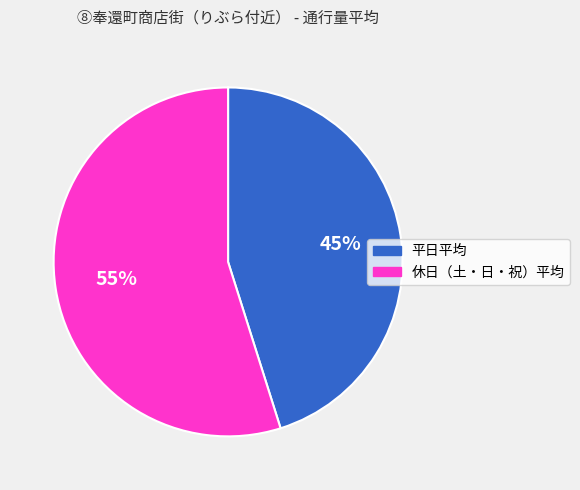

Approximately how many times larger is the value at 平日平均 compared to 休日（土・日・祝）平均?

0.8